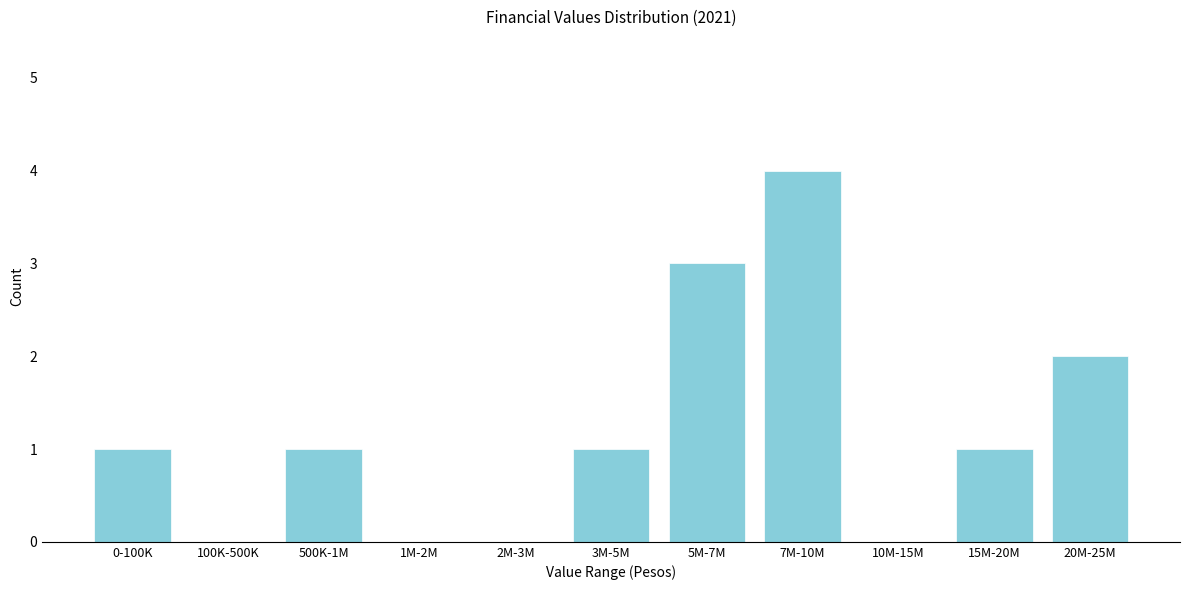

The chart shows a value of 0 at 2M-3M. True or false?

True